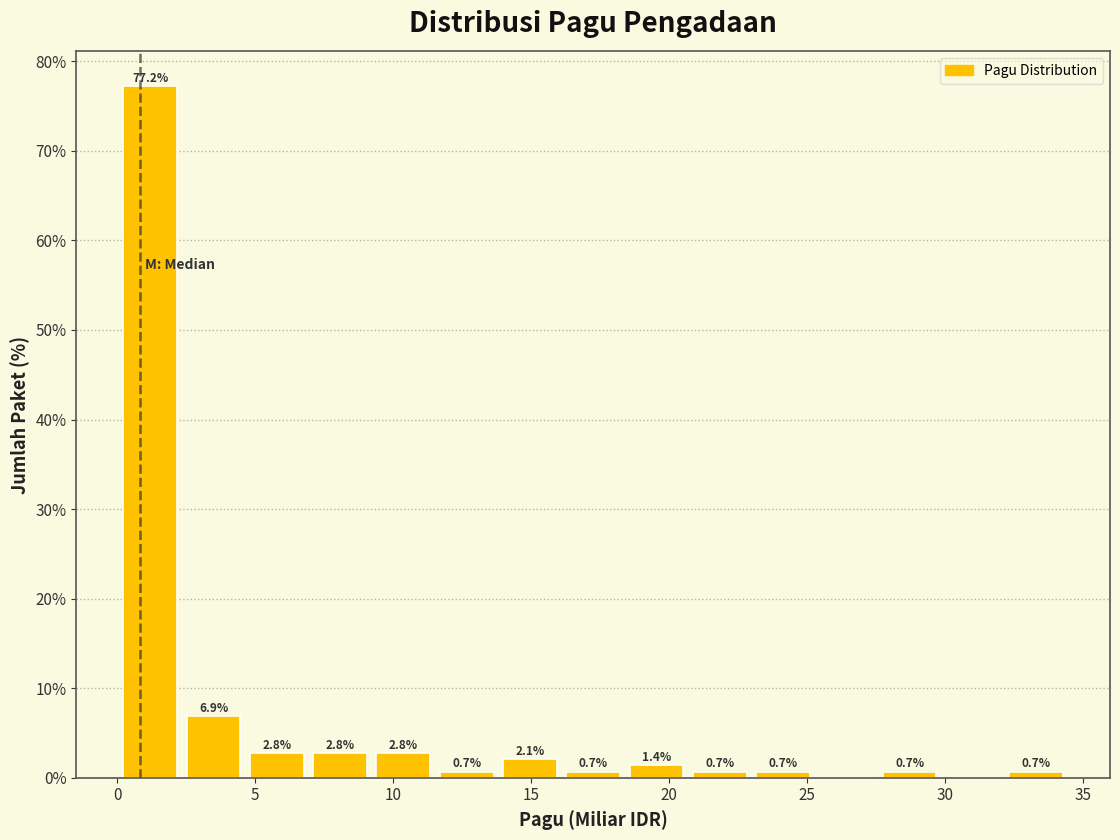

Which range on the x-axis has the tallest bar?

0.0 to 2.5